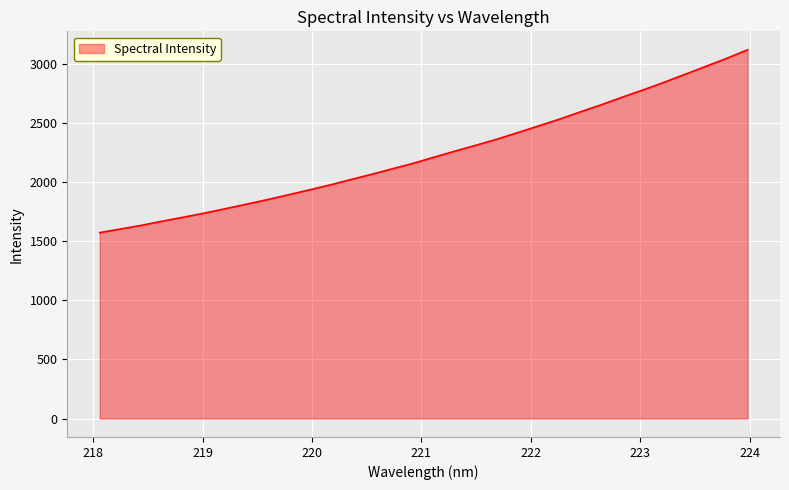

What is the maximum value shown in the chart?

3120.8